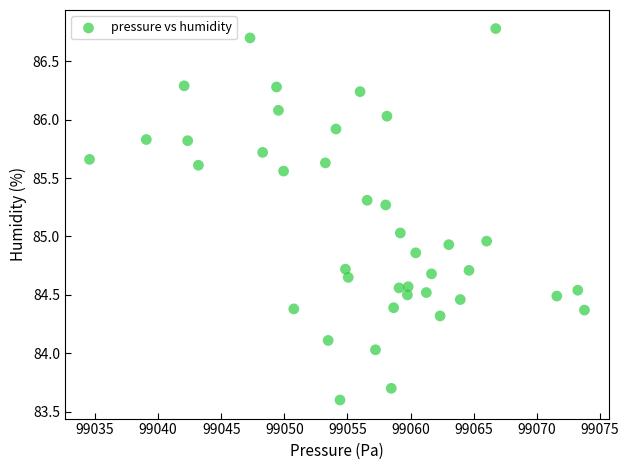

What is the range of Y values (max minus min)?

3.2